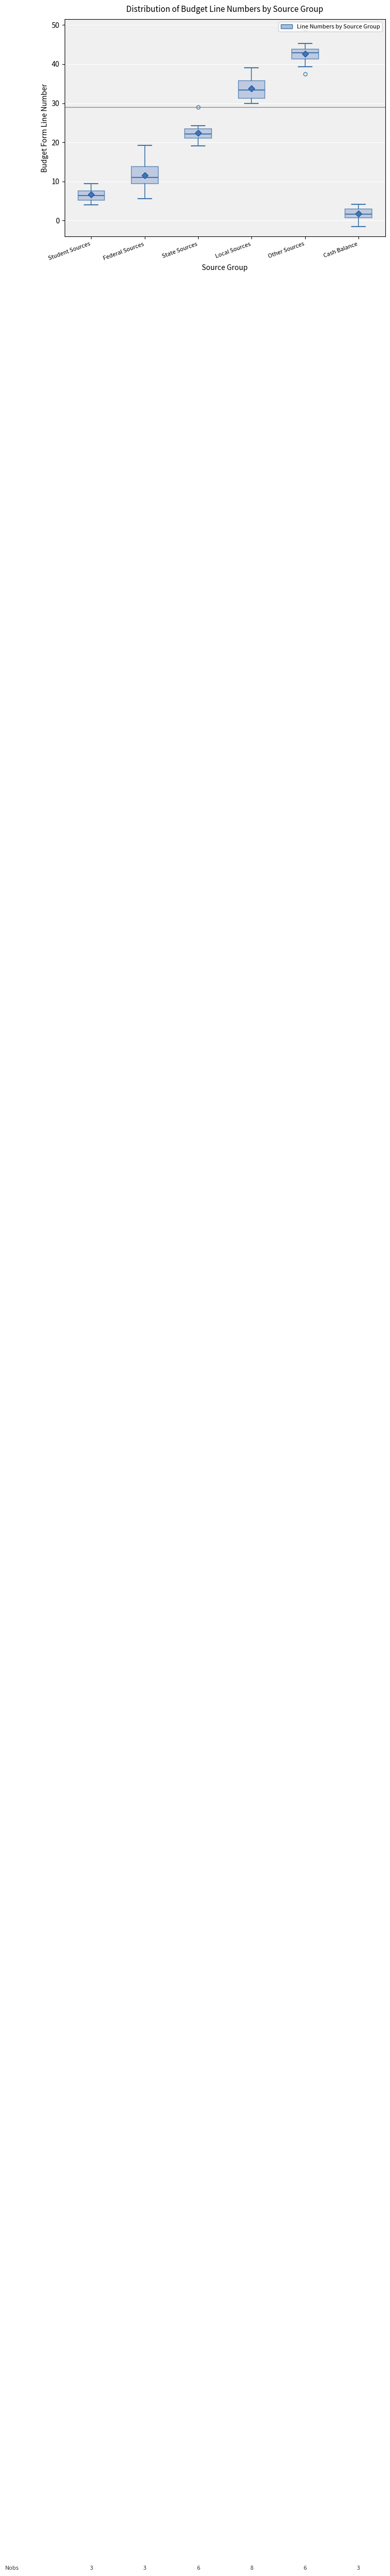

Which box's median line is the highest?

Other Sources